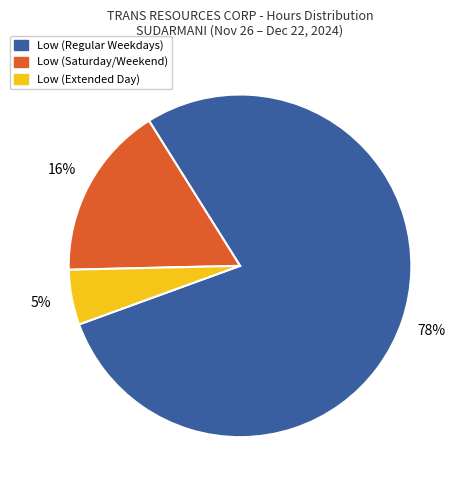

To the nearest percent, what is the average slice percentage?

33%